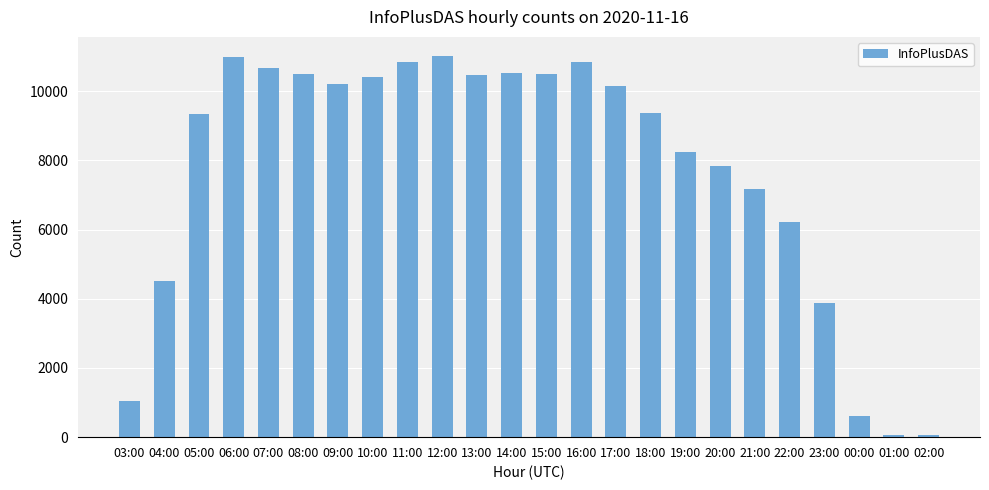

Which has a higher value, 13:00 or 18:00?

13:00